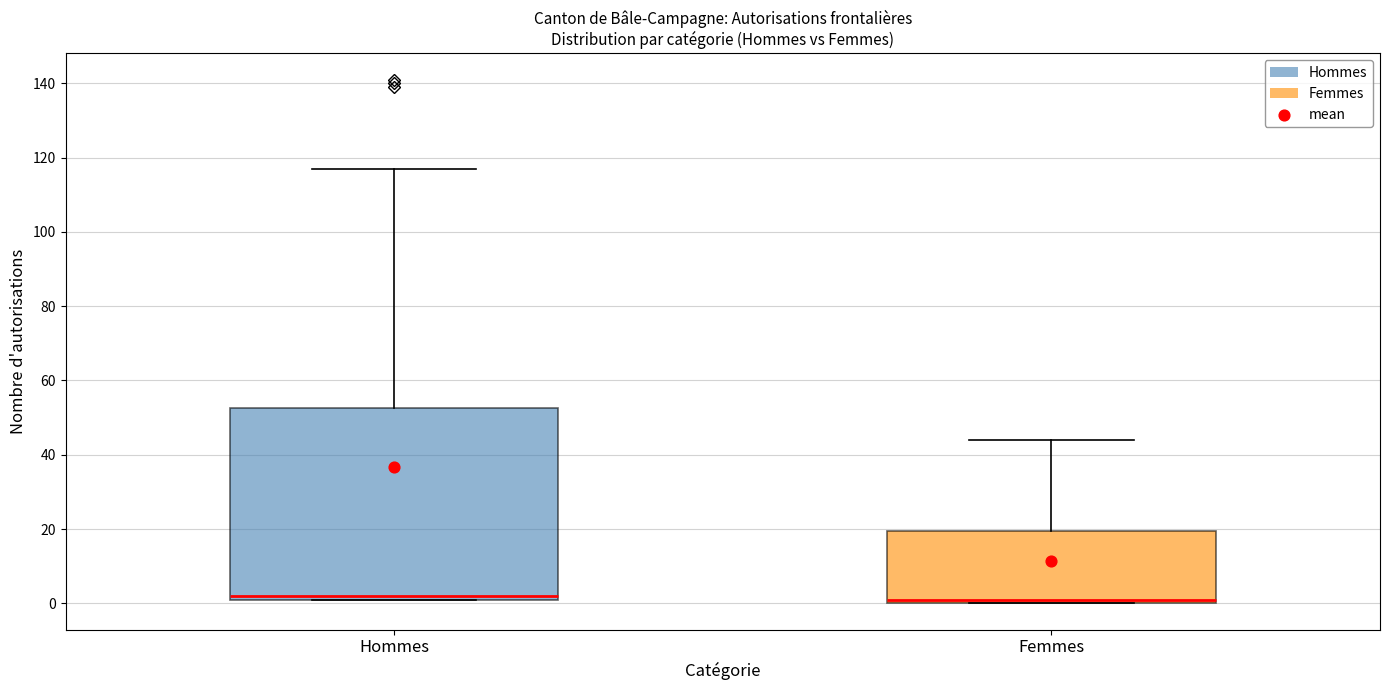

Where is the lower edge of the box for Hommes on the y-axis? The values are not printed on the chart, so give them approximately, as read against the axis.

2